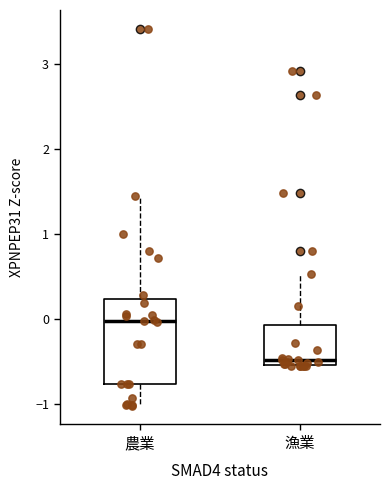

Which box has the lowest median line?

漁業